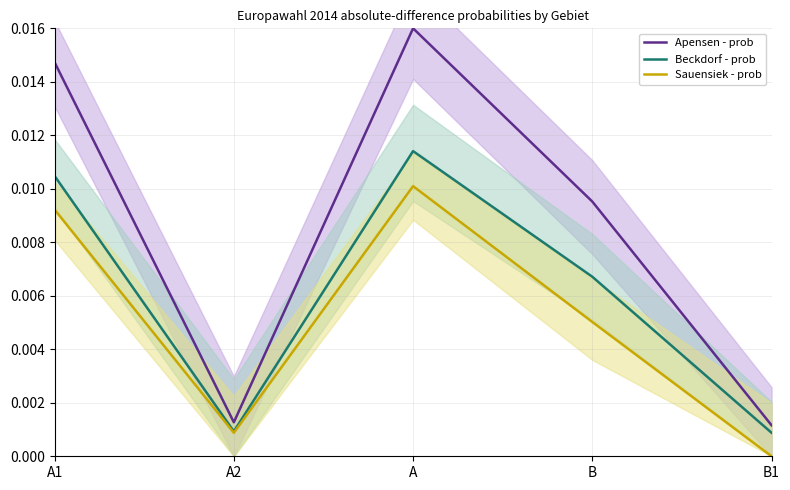

Reading right to left, list all the values displayed in this chart.

Apensen - prob: B1=0.0	B=0.0	A=0.0	A2=0.0	A1=0.0
Beckdorf - prob: B1=0.0	B=0.0	A=0.0	A2=0.0	A1=0.0
Sauensiek - prob: B1=0.0	B=0.0	A=0.0	A2=0.0	A1=0.0